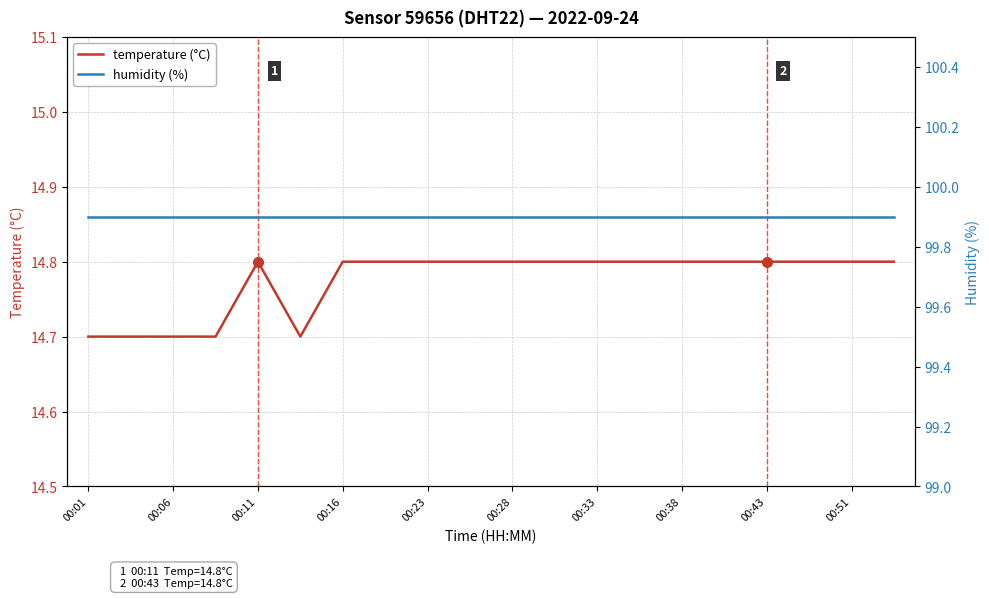

Is it true that temperature (°C) equals 24.3 at 00:51?

False